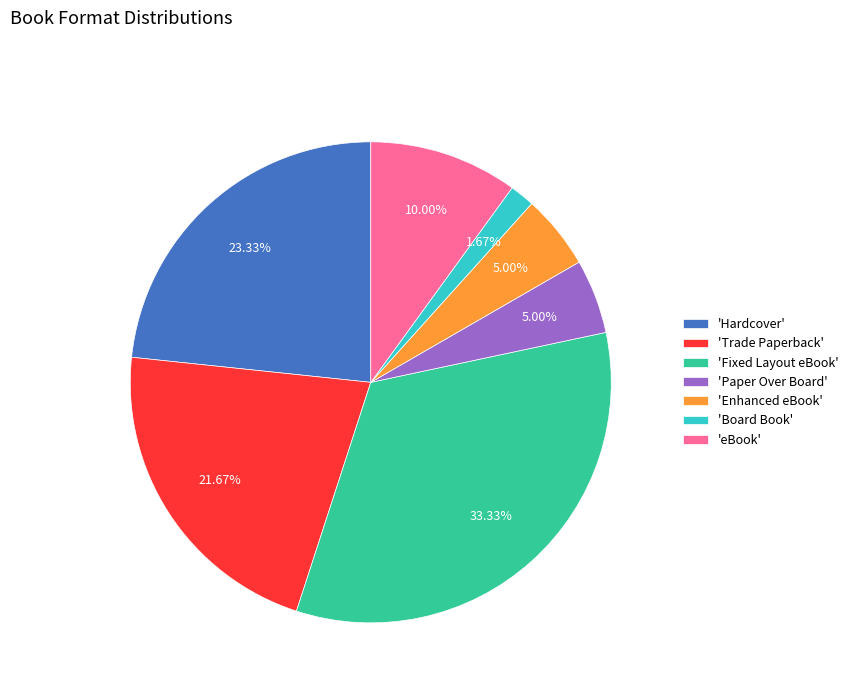

What is the smallest slice in the pie chart?

'Board Book'